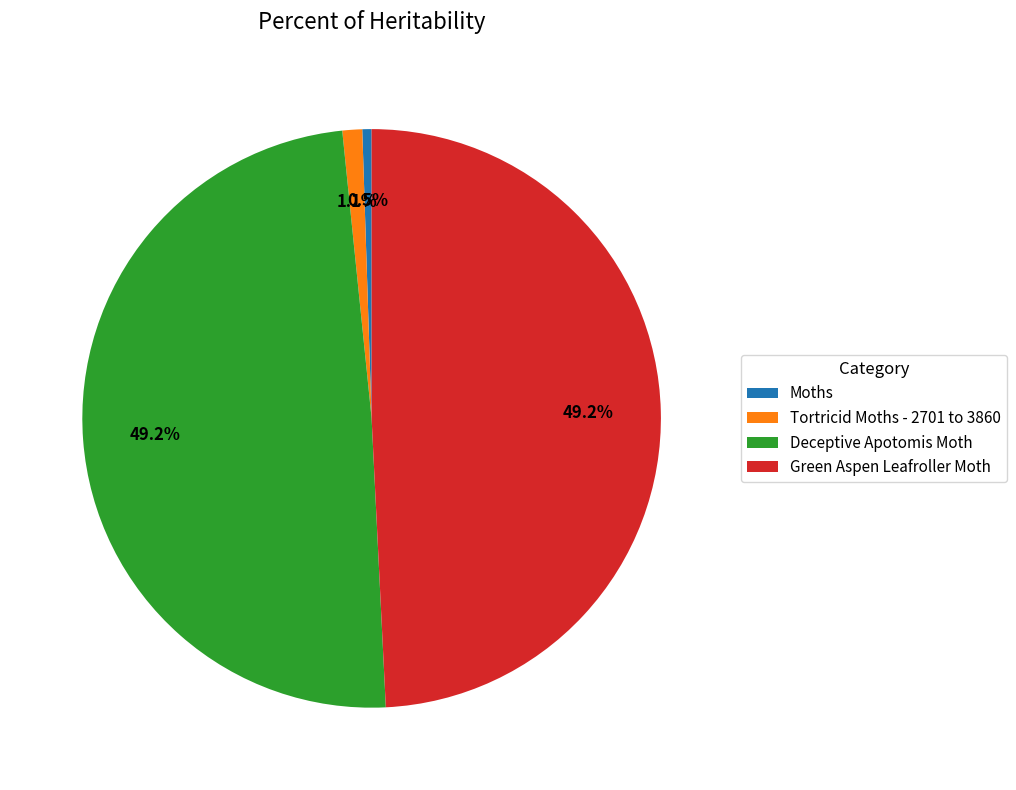

Is it true that Moths is 11% of the pie?

False